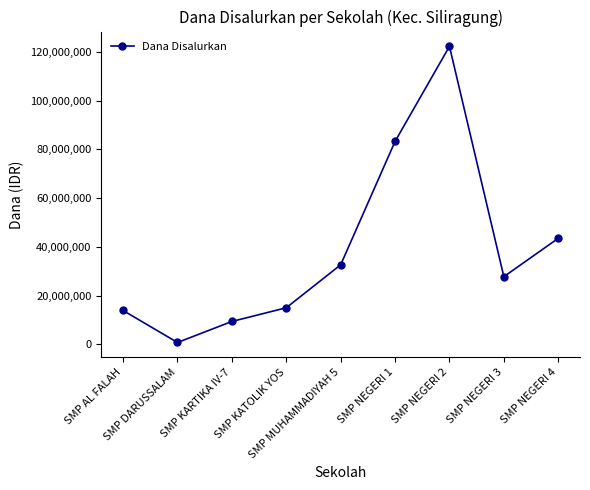

What is the value of the 5th point from the left?

32625000